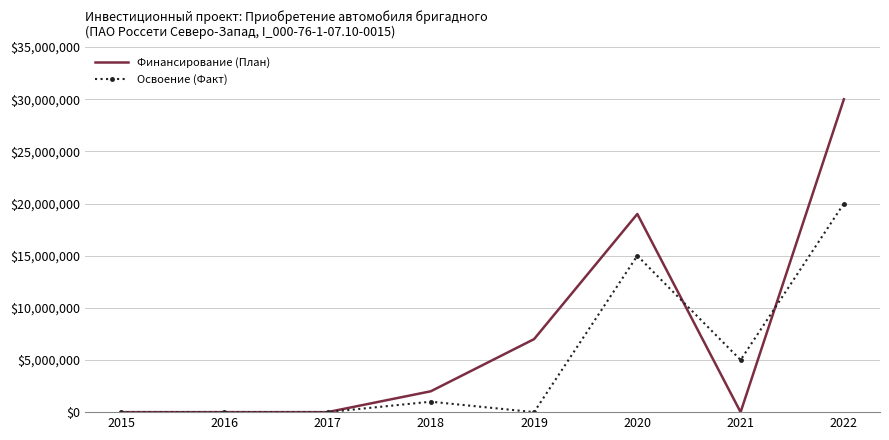

Rank the series by their average value, from lowest to highest.

Освоение (Факт), Финансирование (План)